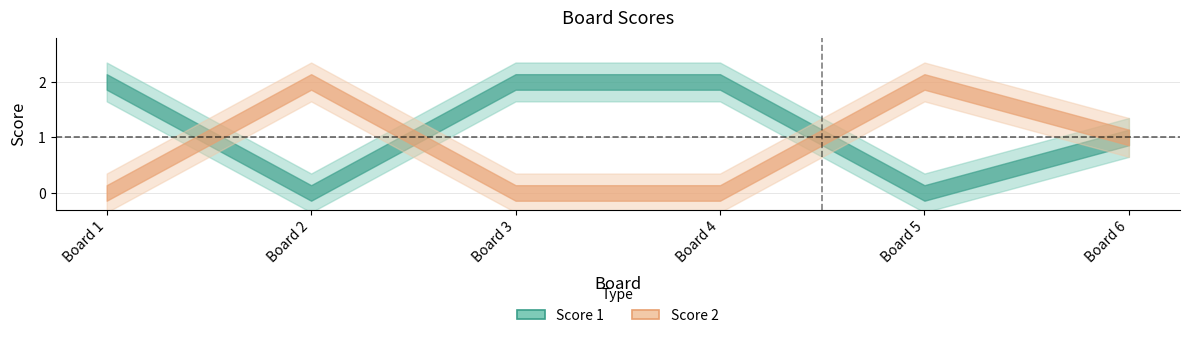

Does the chart have visible grid lines?

Yes